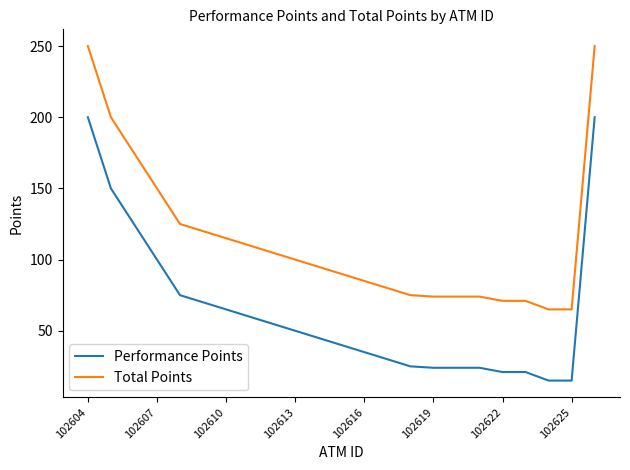

What is the maximum value shown in the chart?

250